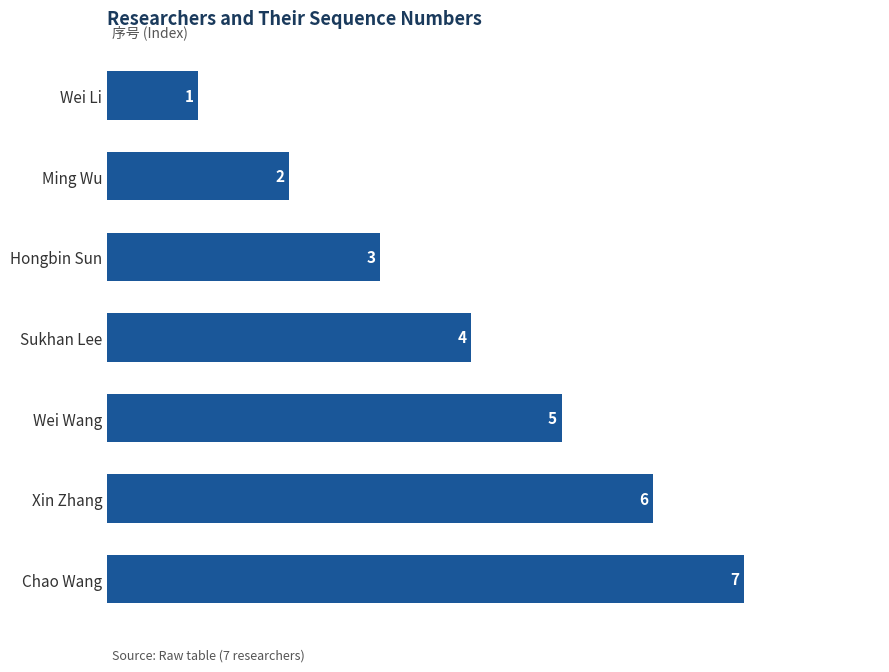

Rank the categories by value from lowest to highest.

Wei Li, Ming Wu, Hongbin Sun, Sukhan Lee, Wei Wang, Xin Zhang, Chao Wang